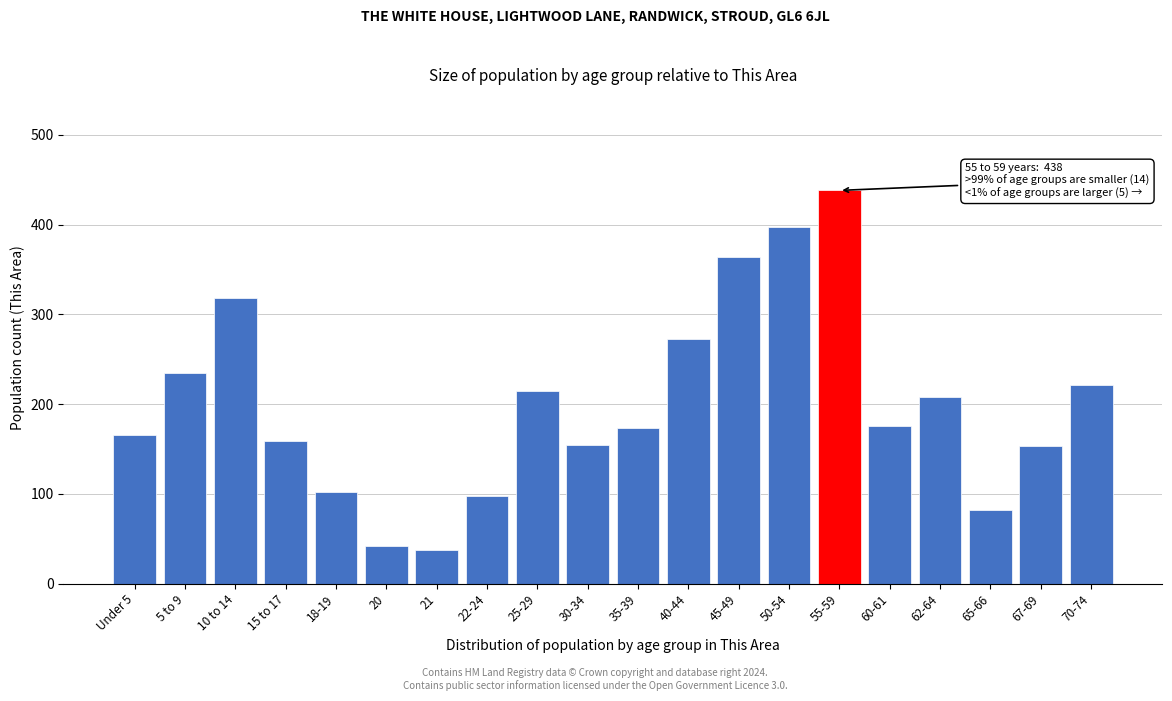

What is the value of the 10th bar from the left?

155